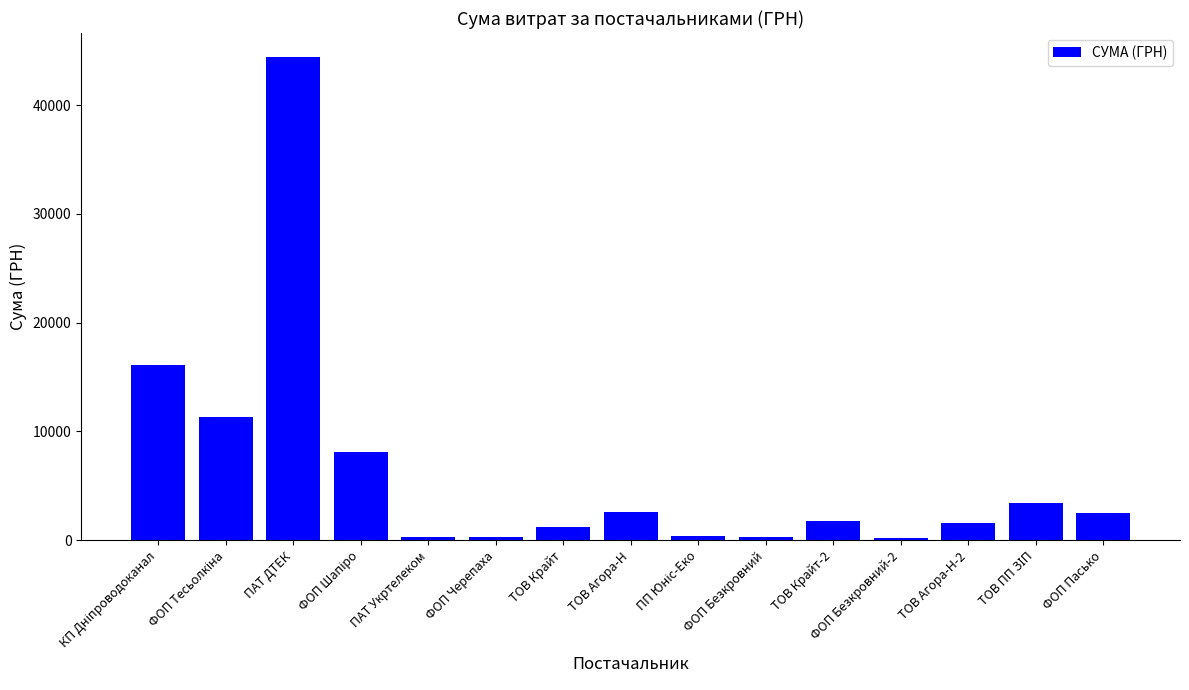

What is the sum of the values at ФОП Черепаха and ФОП Пасько?

2801.6